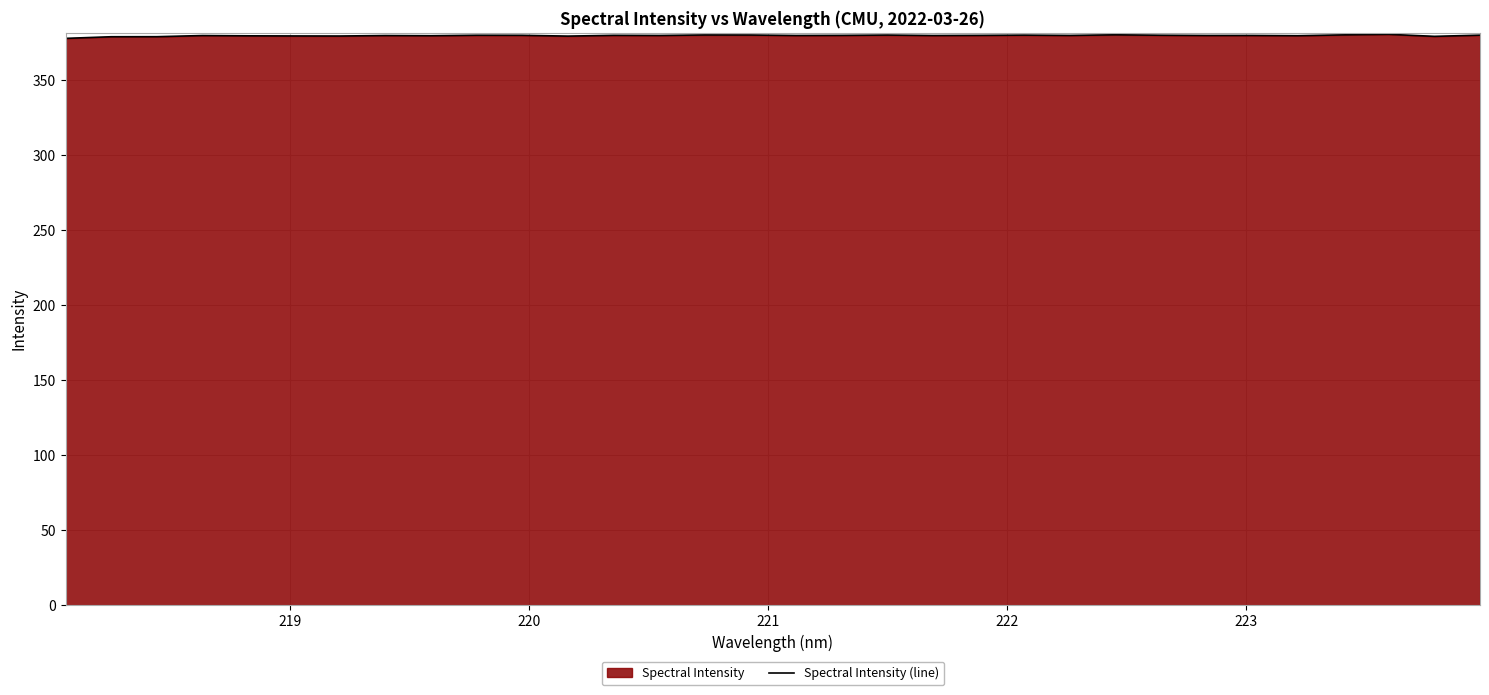

Does the chart display data point markers on the line(s)?

No